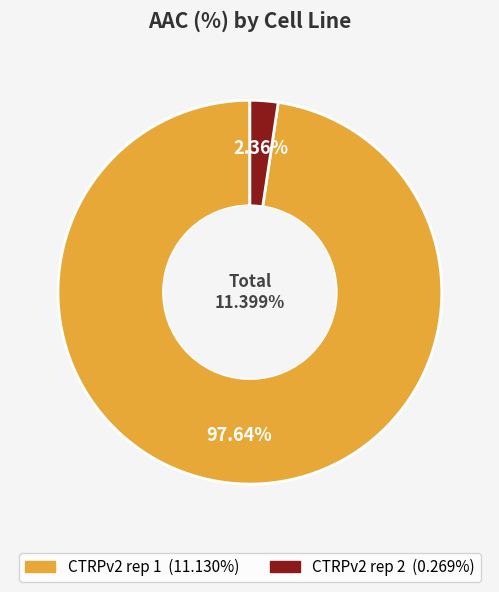

The CTRPv2 rep 2 slice represents 2% of the pie. True or false?

True